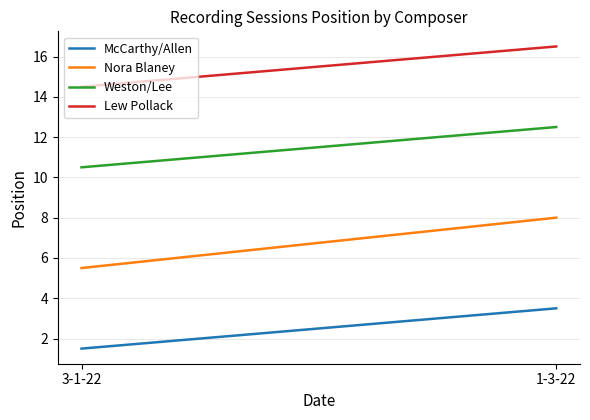

What is the label of the 1st point from the left?

3-1-22